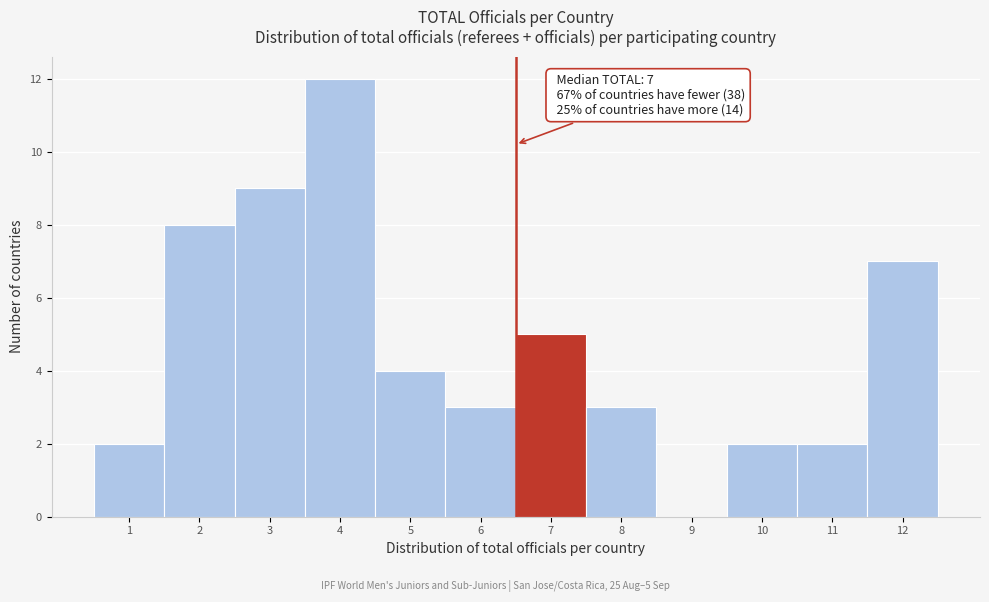

Reading left to right, extract all data points from this chart.

1=2	2=8	3=9	4=12	5=4	6=3	7=5	8=3	9=0	10=2	11=2	12=7